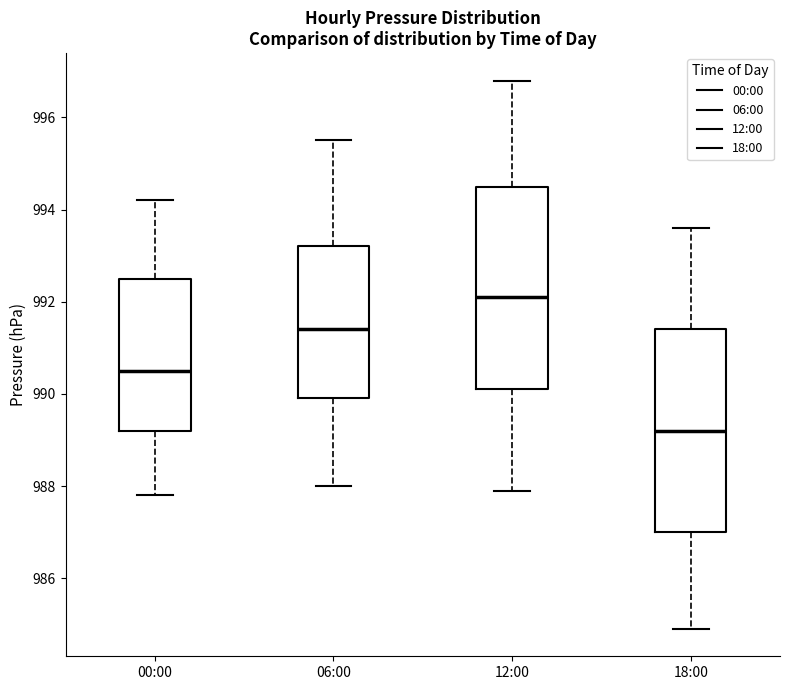

Where does the median line of the box for 12:00 sit on the y-axis? The values are not printed on the chart, so give them approximately, as read against the axis.

992.2